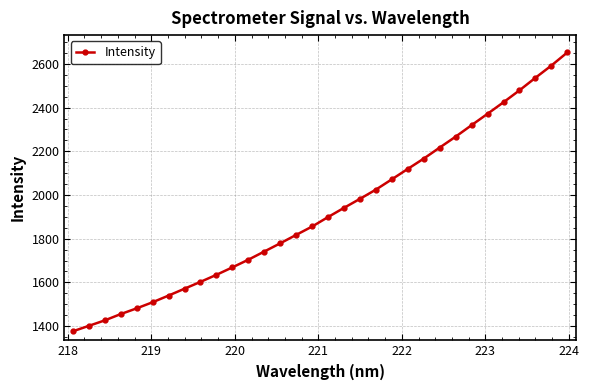

What is the value of the 8th point from the left?

1571.2